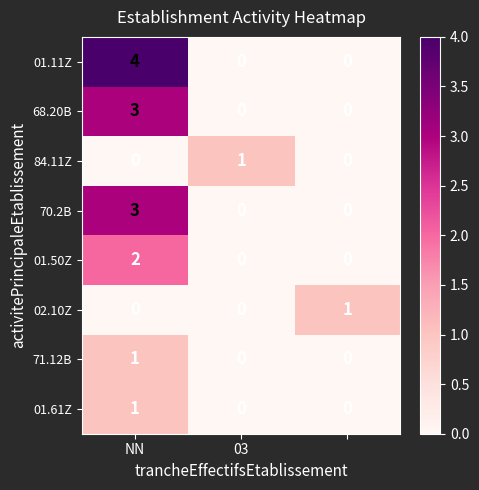

Which series has the largest range (max minus min)?

01.11Z